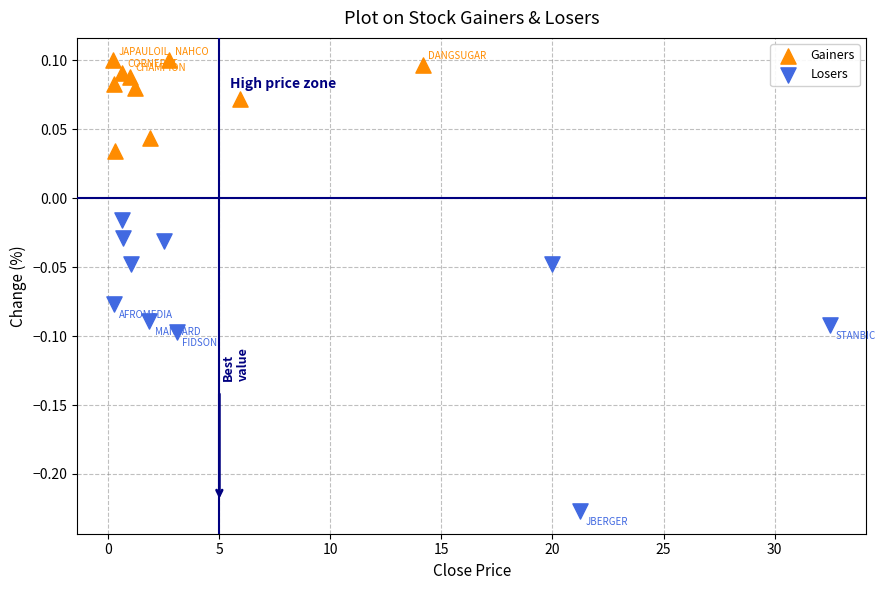

Which series contains the highest Y value?

Gainers